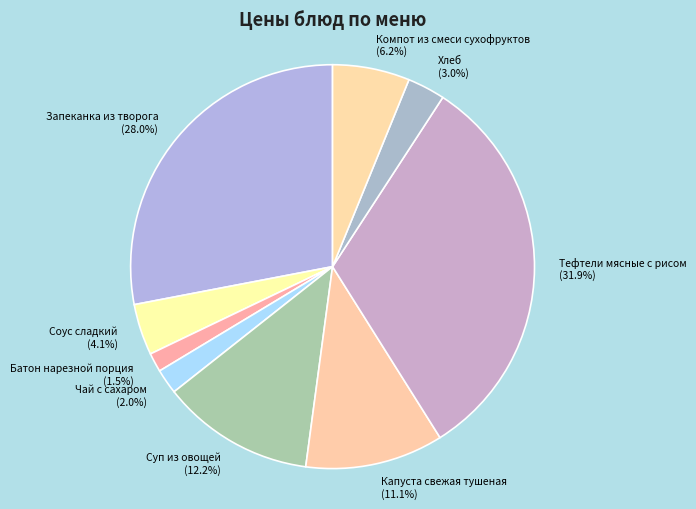

To the nearest percent, what percentage of the pie is Соус сладкий?

4%